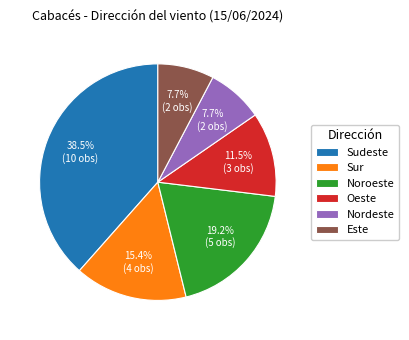

What is the ratio of the value at Este to the value at Noroeste?

0.4